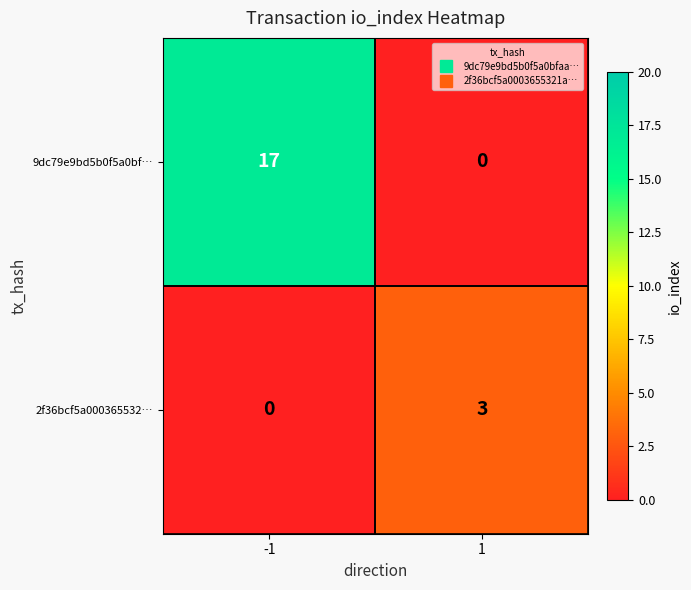

What is the sum of all 9dc79e9bd5b0f5a0bf… values?

17